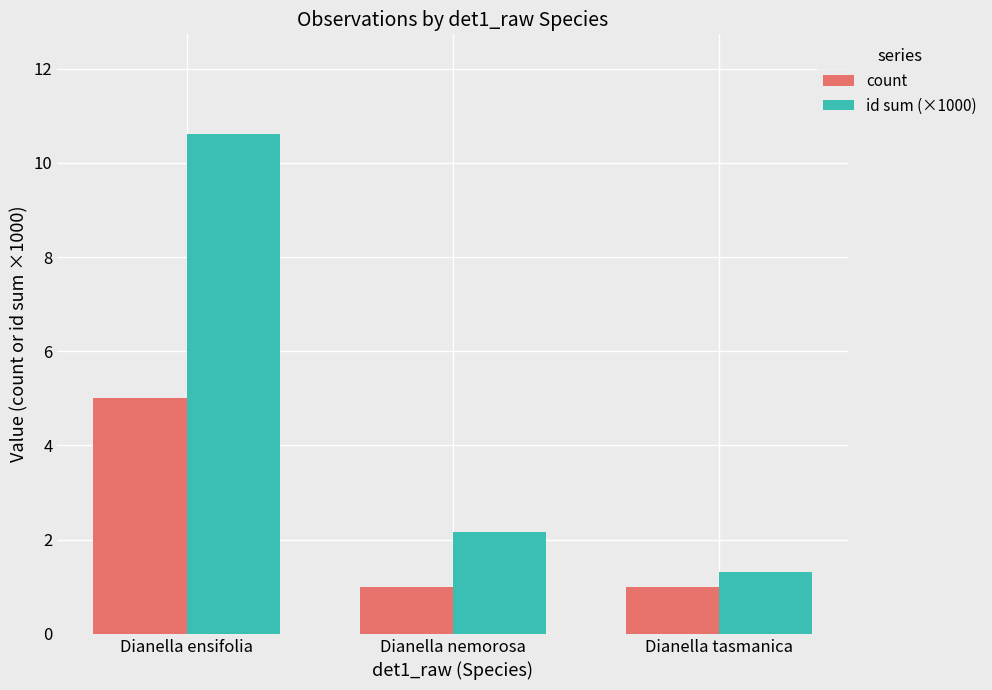

What is the label of the 1st bar from the left?

Dianella ensifolia